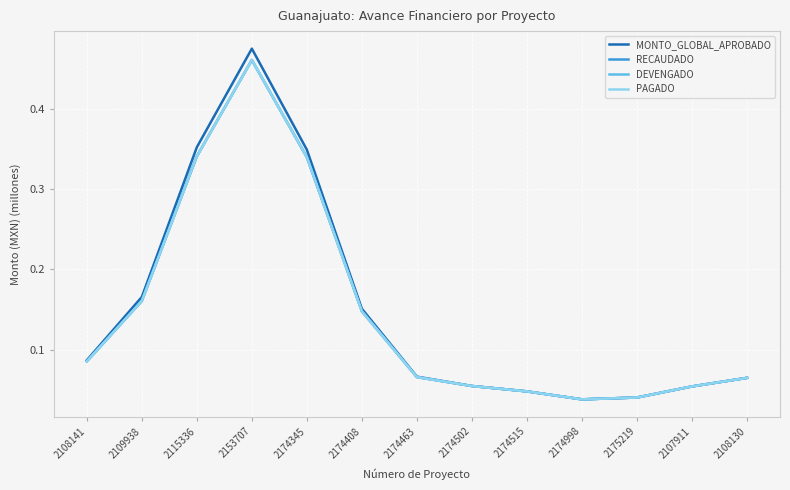

The value of MONTO_GLOBAL_APROBADO at 2109938 is 0.2. True or false?

True